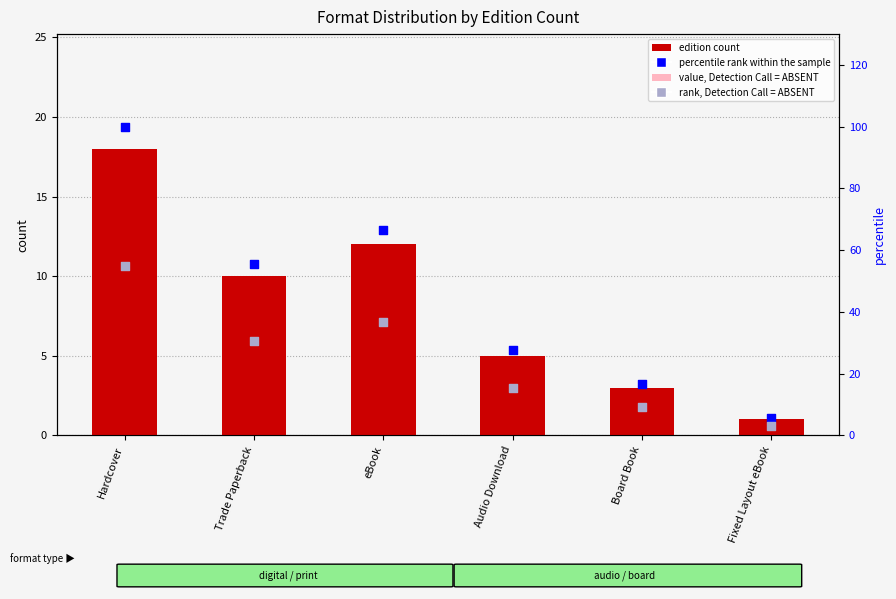

Which series has the largest total across all categories?

percentile rank within the sample